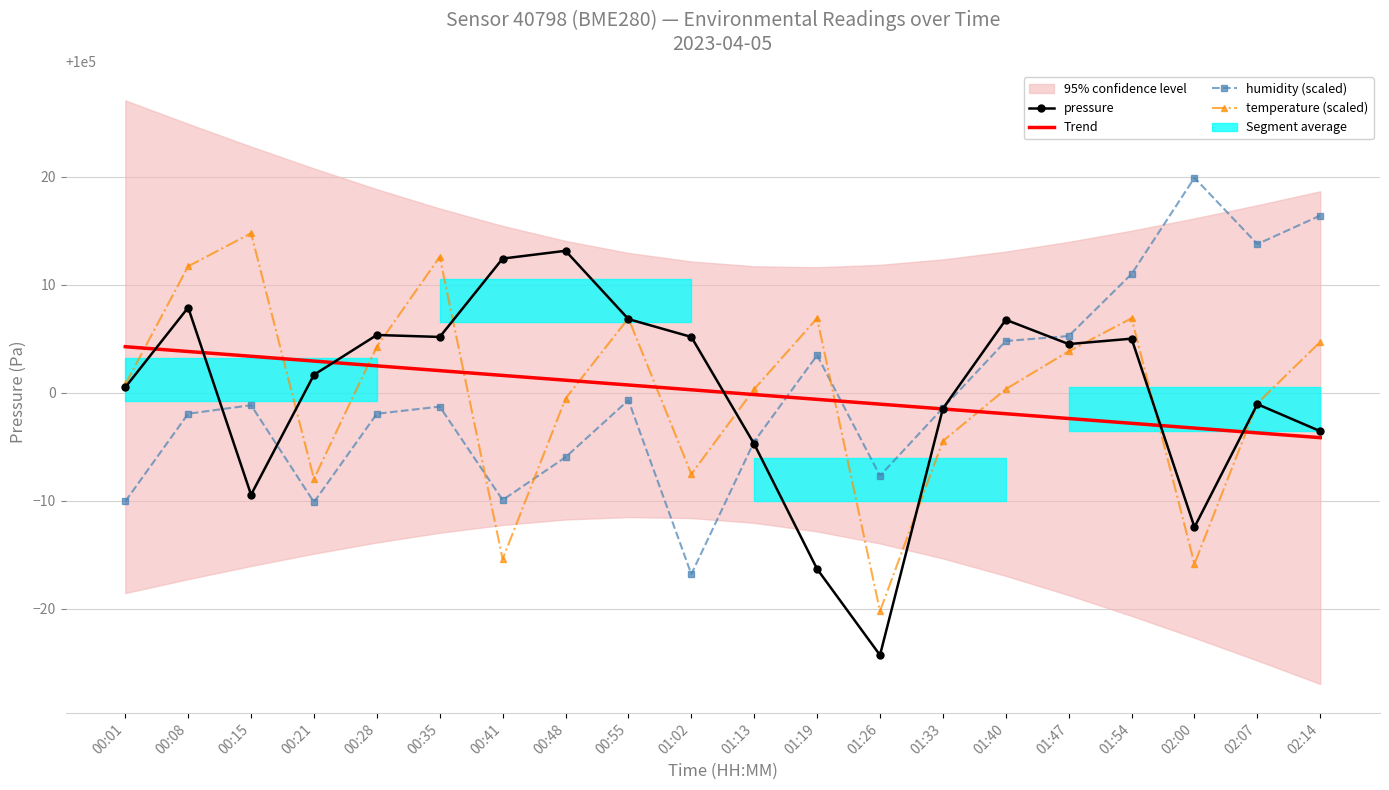

Which series changed the most between 00:28 and 01:26?

pressure